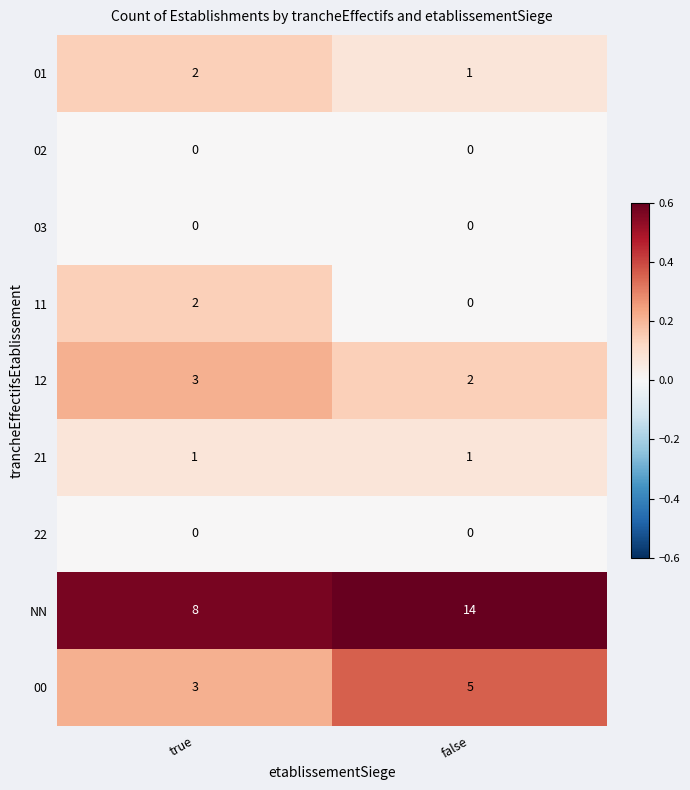

At which category is the sum across all series the highest?

false